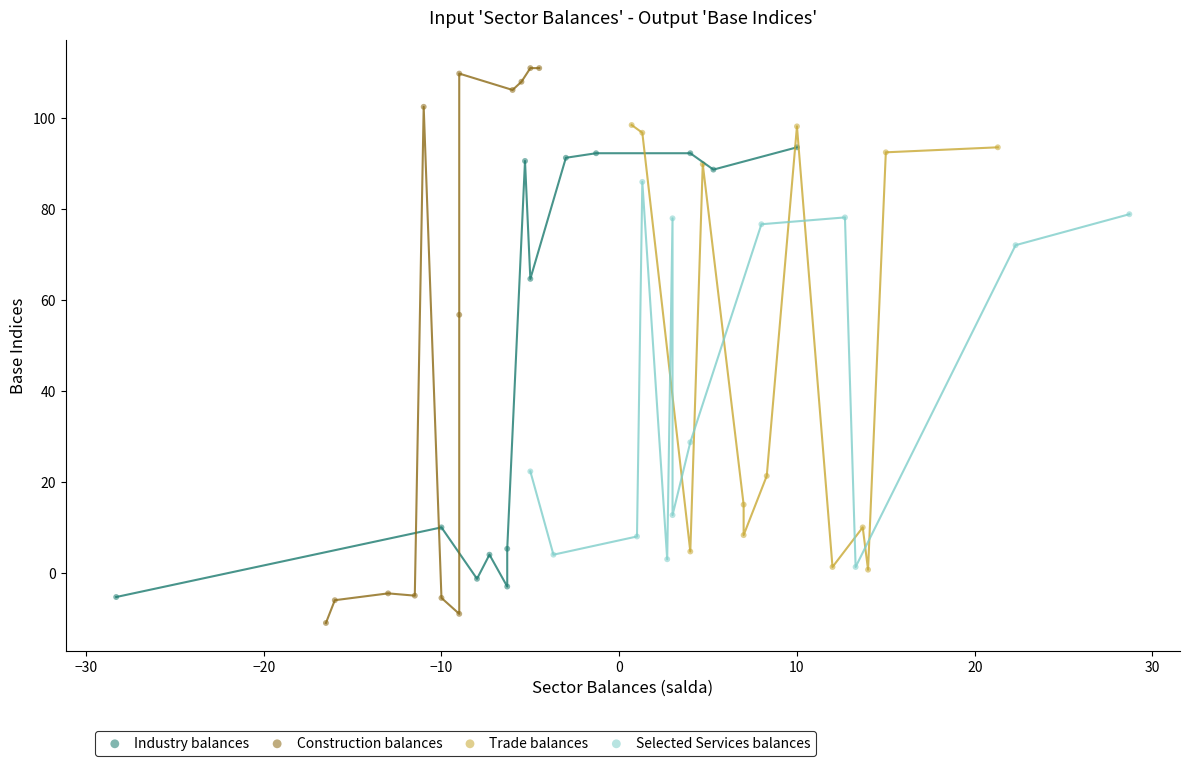

Which series reaches the minimum Y coordinate?

Construction balances